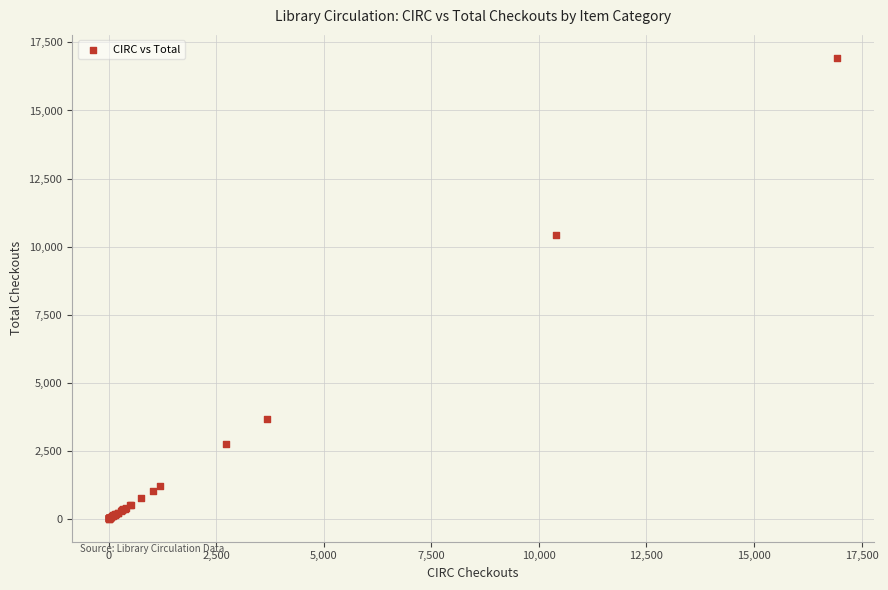

What Y value in the scatter plot is closest to 8466?

10407